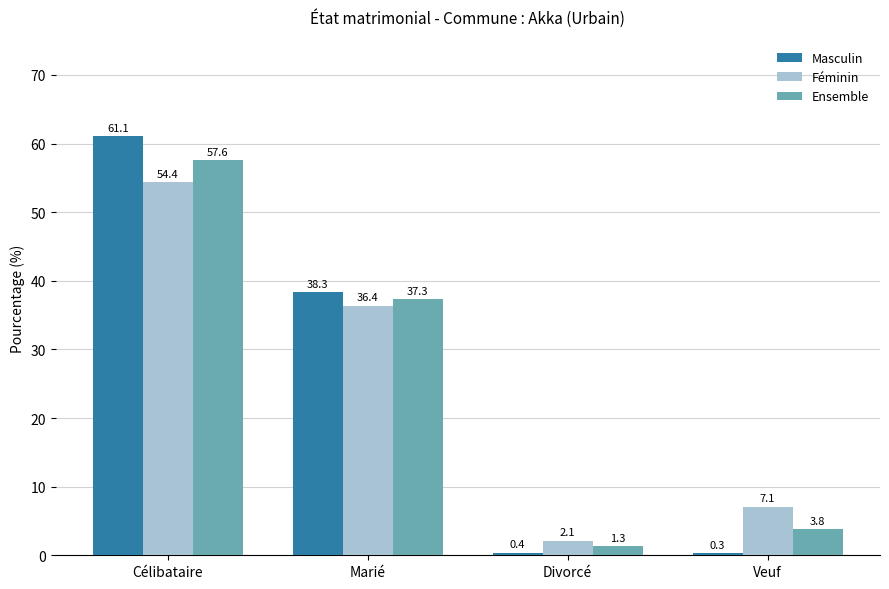

The value of Ensemble at Marié is 37.3. True or false?

True